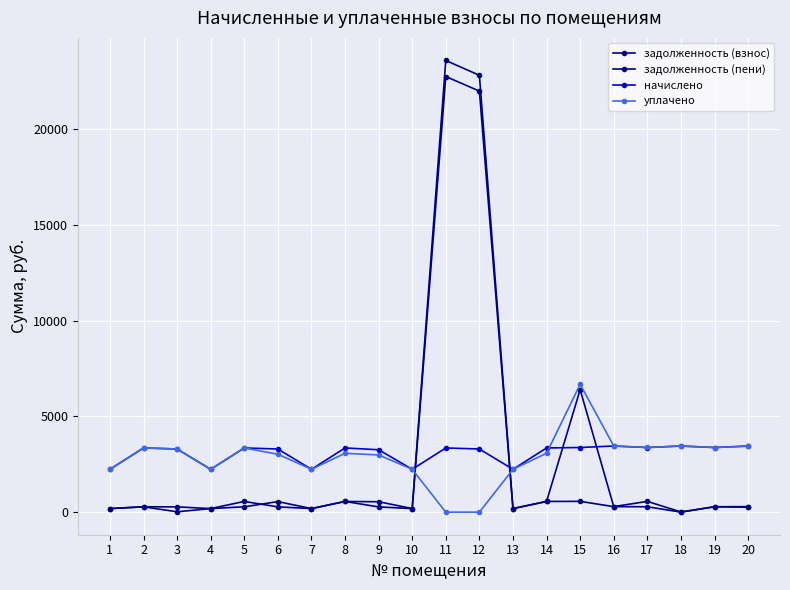

What is the average value of the задолженность (пени) series?

2606.3